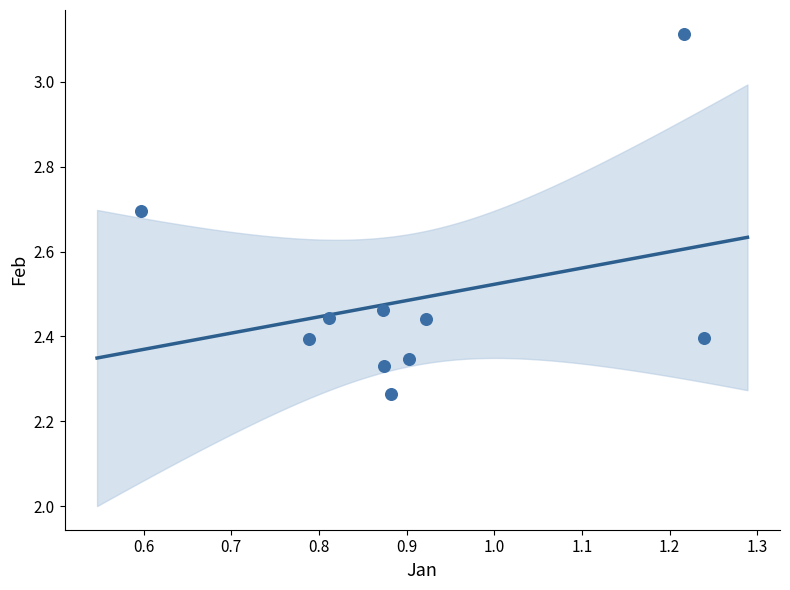

What is the range of X values (max minus min)?

0.6